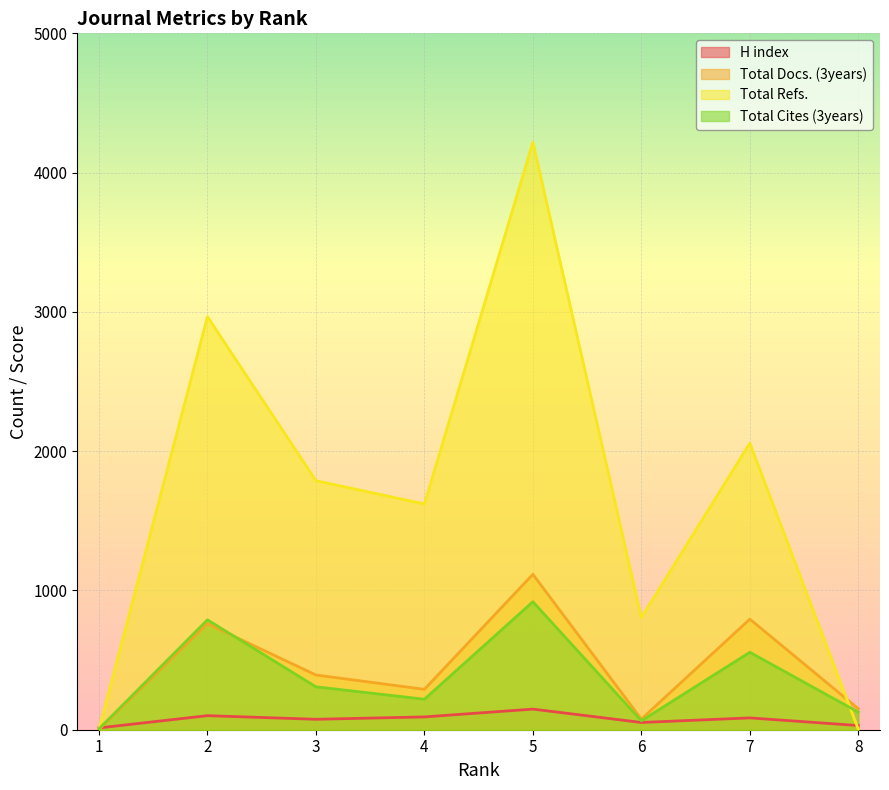

Which category has the highest value in the Total Docs. (3years) series?

5